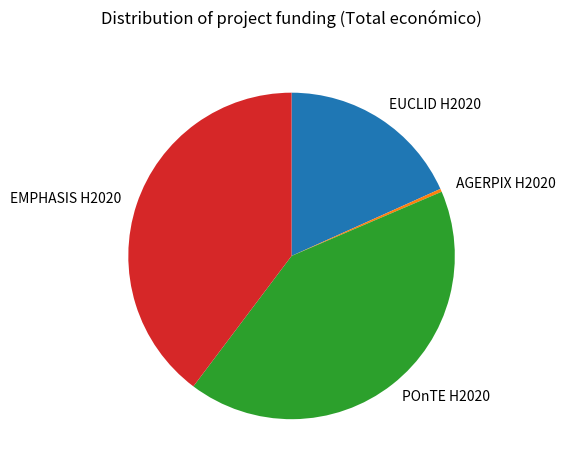

How many segments does this pie chart have?

4